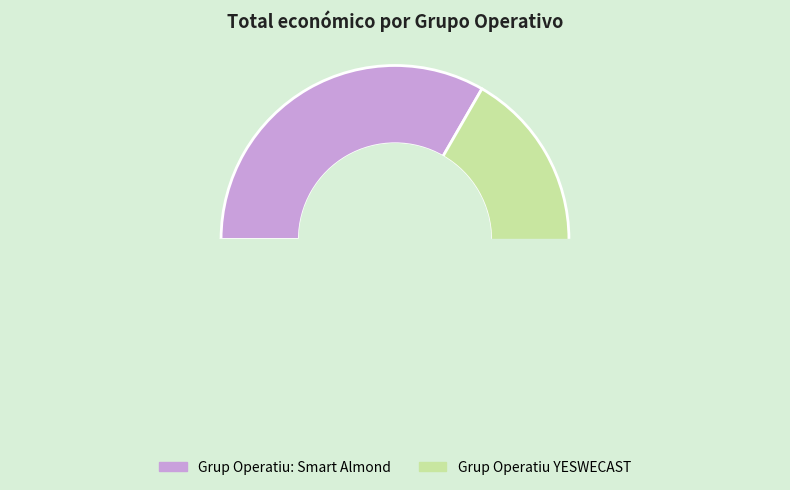

How many slices are in this pie chart?

2